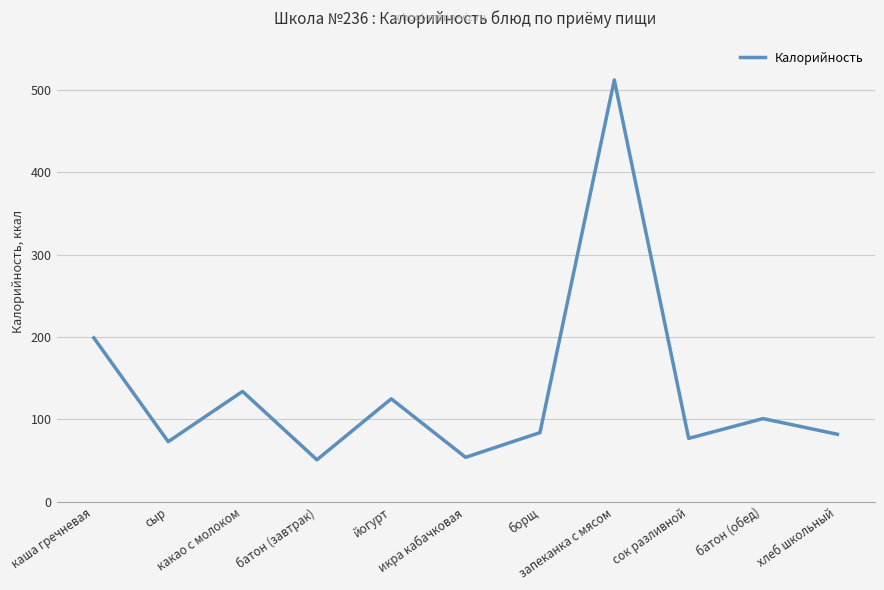

What is the difference between the maximum and minimum values?

461